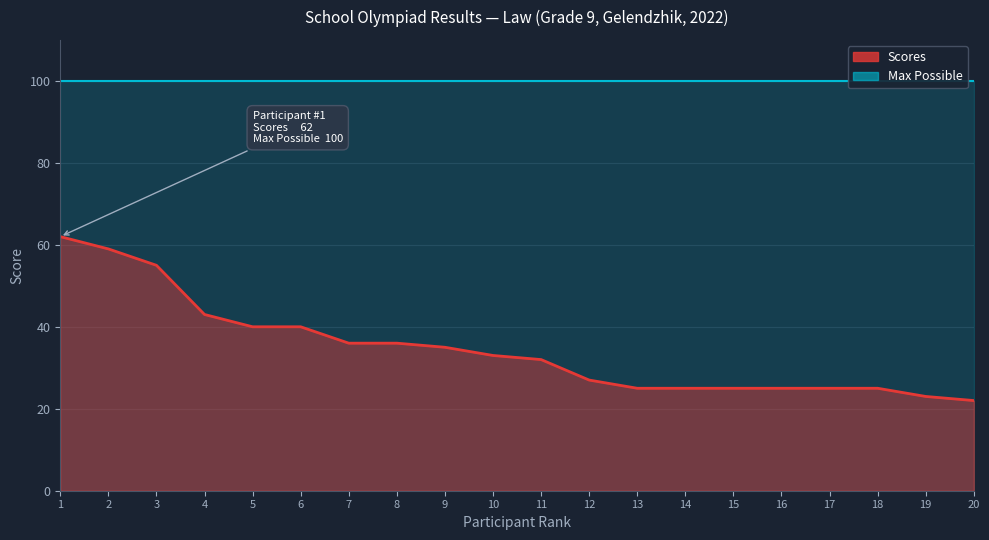

What is the value of the Scores point at the 18th from the left?

25